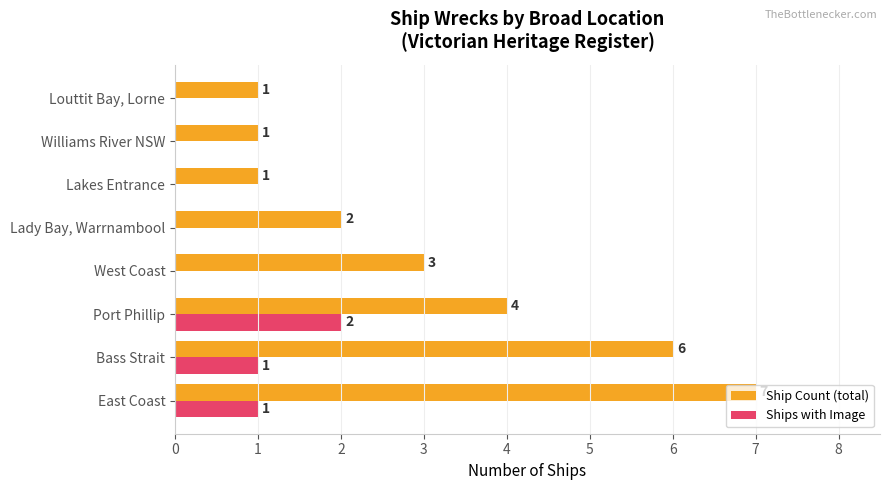

What is the highest value of the Ship Count (total) series?

7